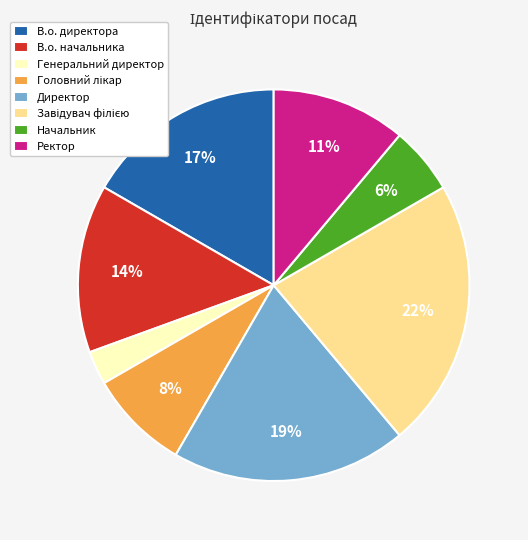

Which category has the smallest portion of the pie?

Генеральний директор